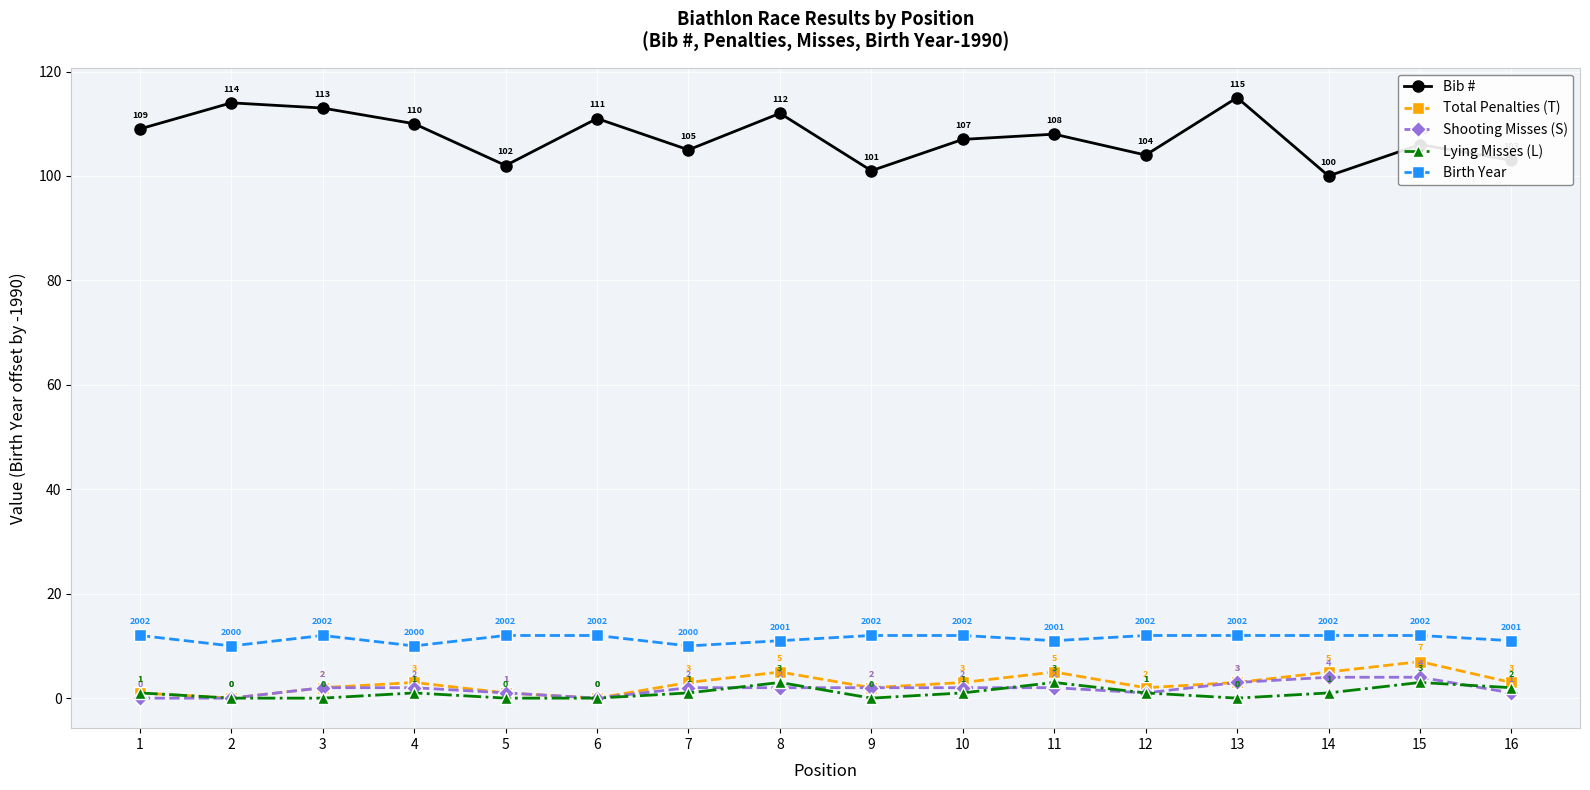

What is the spread (max minus min) of values at 1?

109